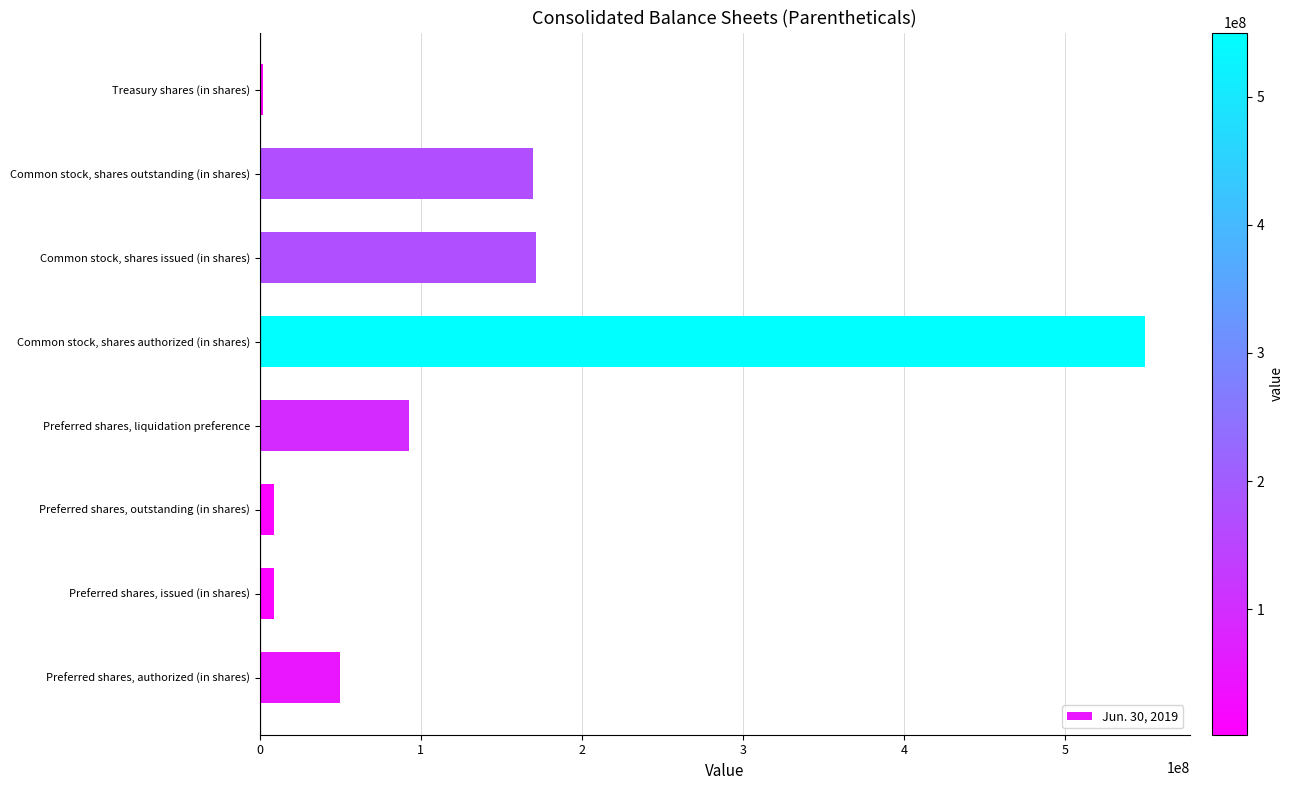

Which category has the lowest value across all series?

Treasury shares (in shares)